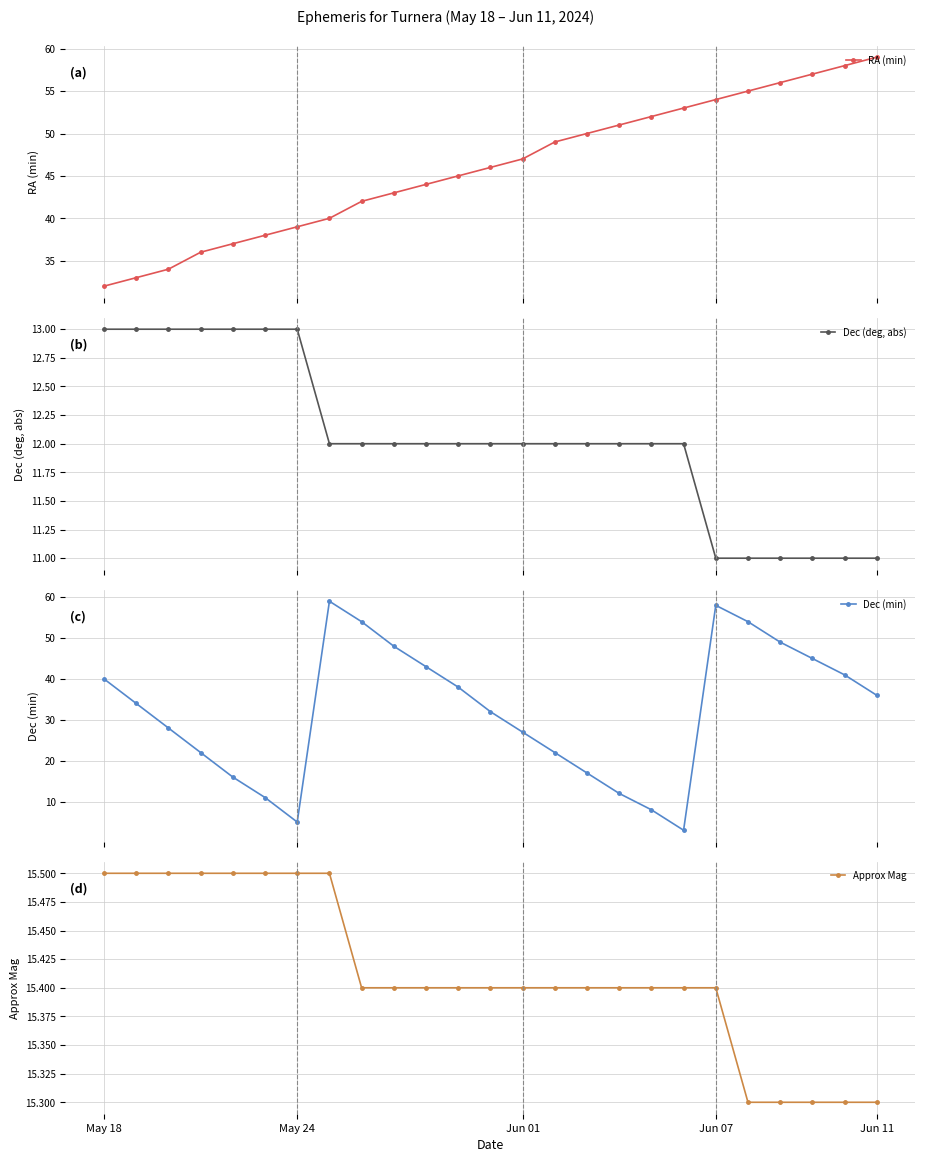

Which series changed the most between 18 and 23?

Dec (min)